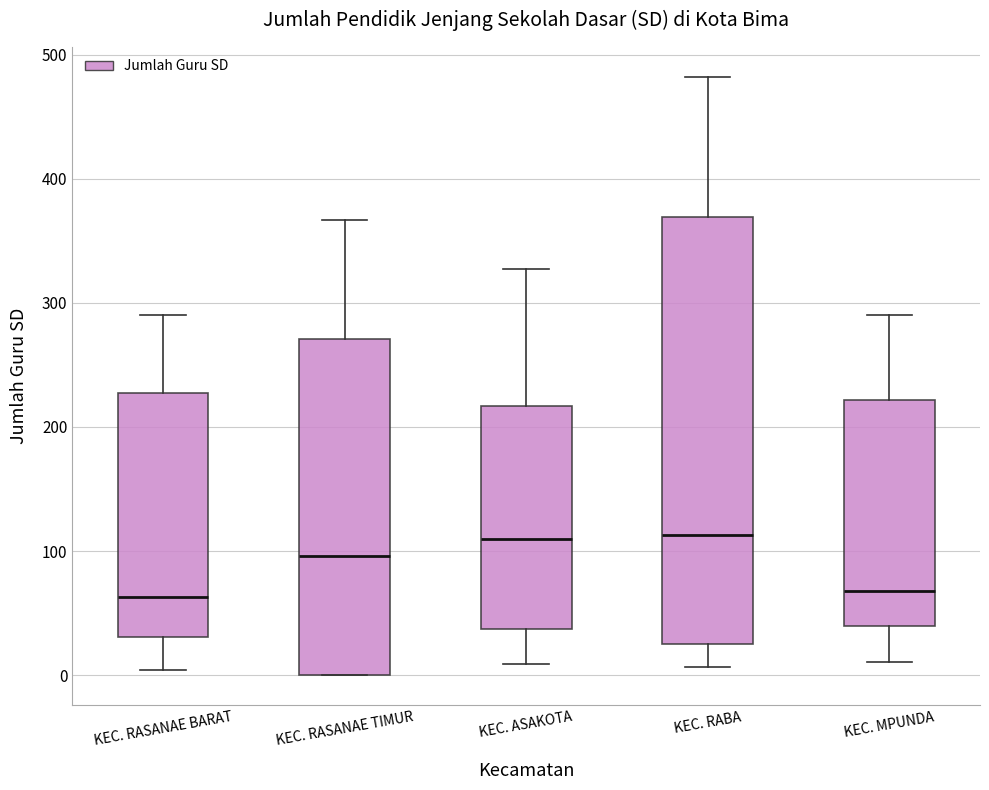

Reading left to right, transcribe this box plot: for each box, give where its median line is, the range the box spans, and where its two whiskers end, as read against the y-axis. The values are not printed on the chart, so give them approximately, as read against the axis.

KEC. RASANAE BARAT: median 60, box 30 to 230, whiskers 0 to 290
KEC. RASANAE TIMUR: median 100, box 0 to 270, whiskers 0 to 370
KEC. ASAKOTA: median 110, box 40 to 220, whiskers 10 to 330
KEC. RABA: median 110, box 30 to 370, whiskers 10 to 480
KEC. MPUNDA: median 70, box 40 to 220, whiskers 10 to 290